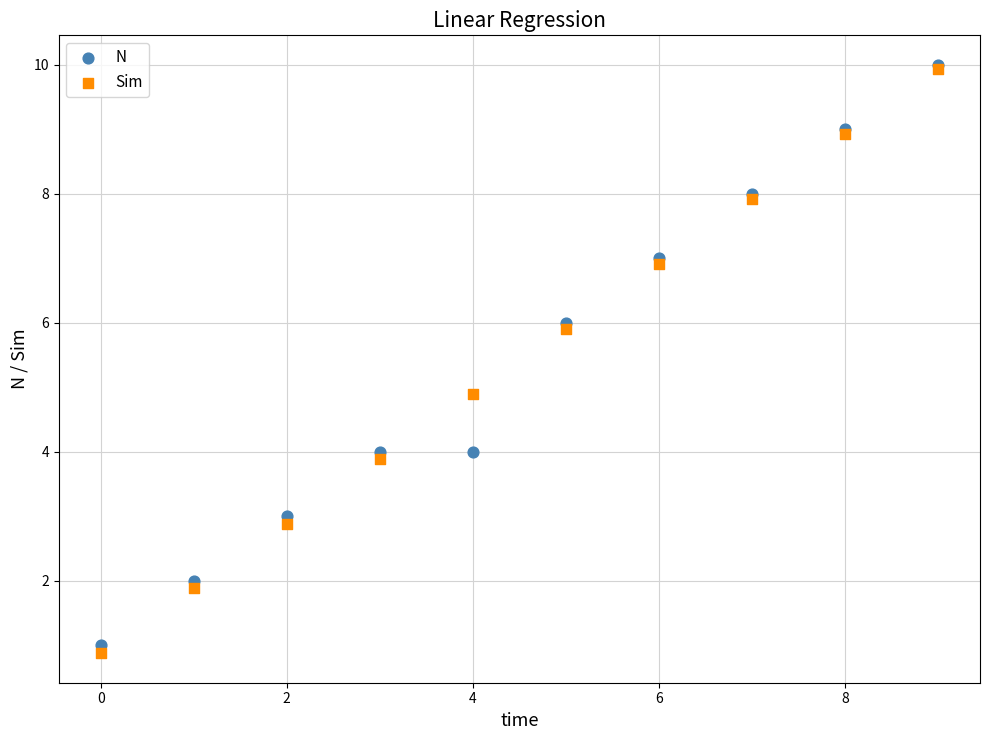

In the N series, what Y value is closest to 5?

4.0